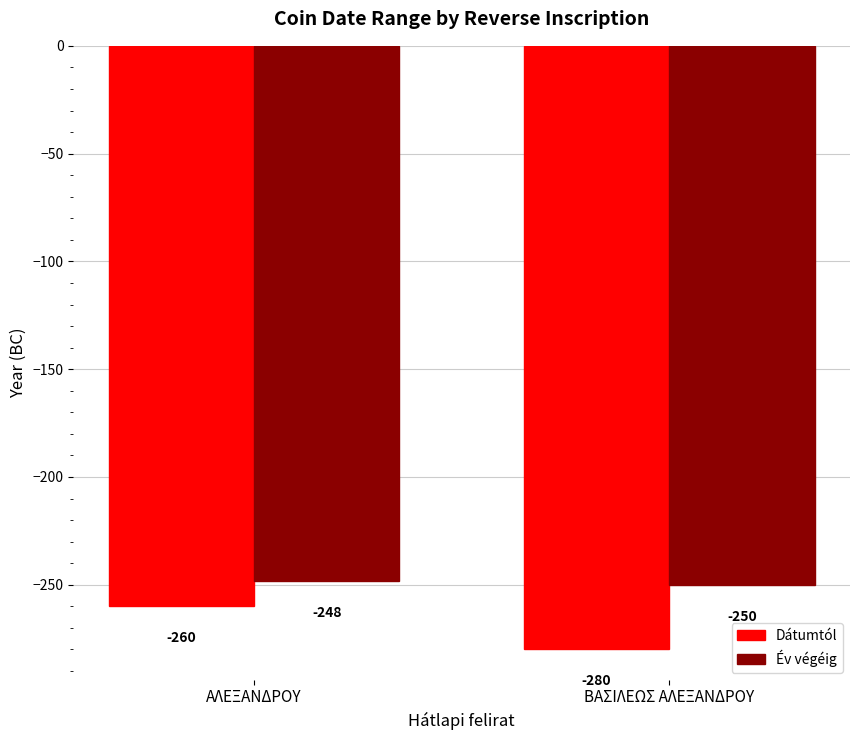

List the series in order of their overall mean, highest first.

Év végéig, Dátumtól